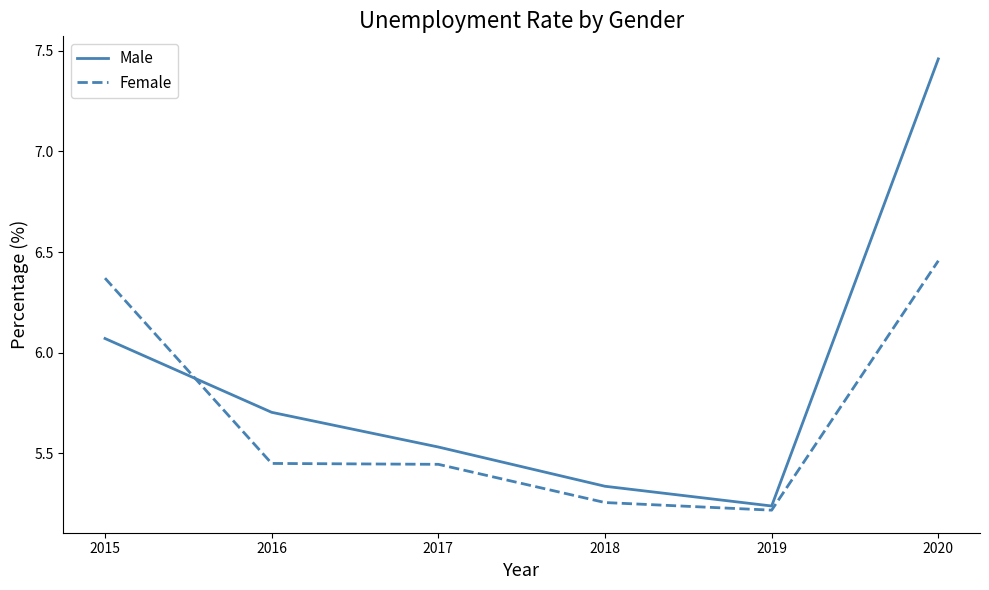

At which category is the sum across all series the highest?

2020